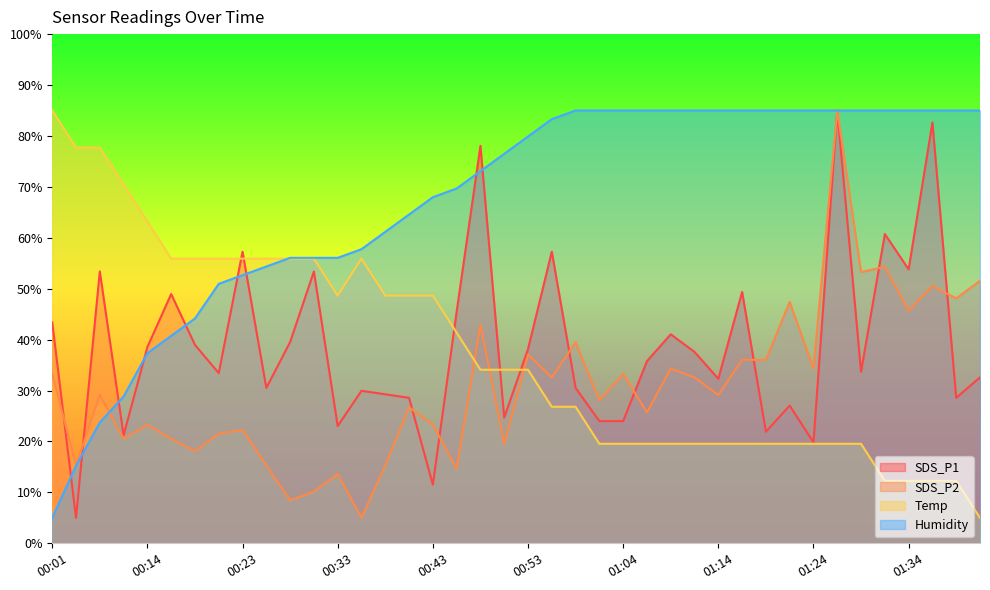

At which category does the chart reach its minimum across all series?

00:03